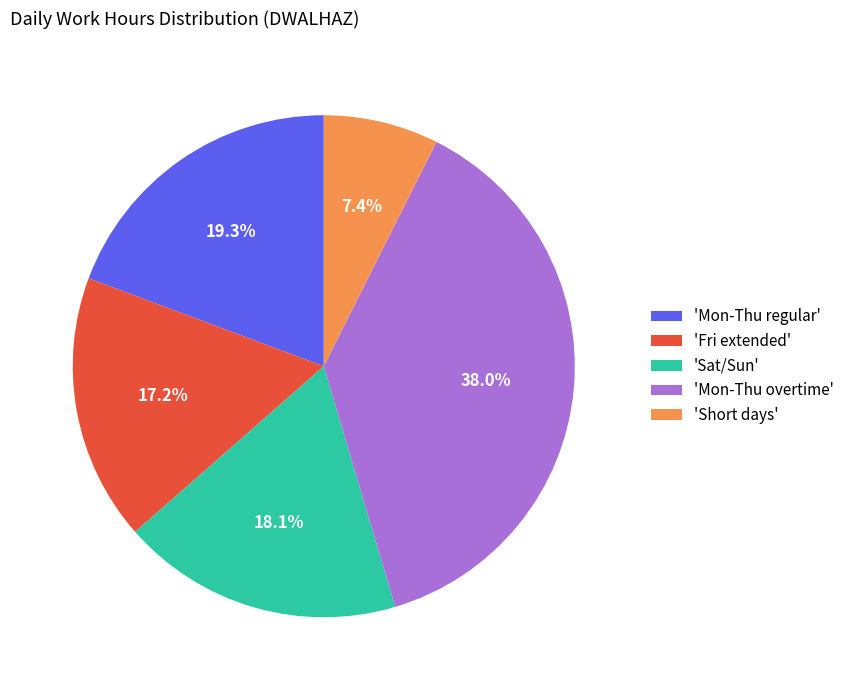

Which category has the smallest portion of the pie?

'Short days'